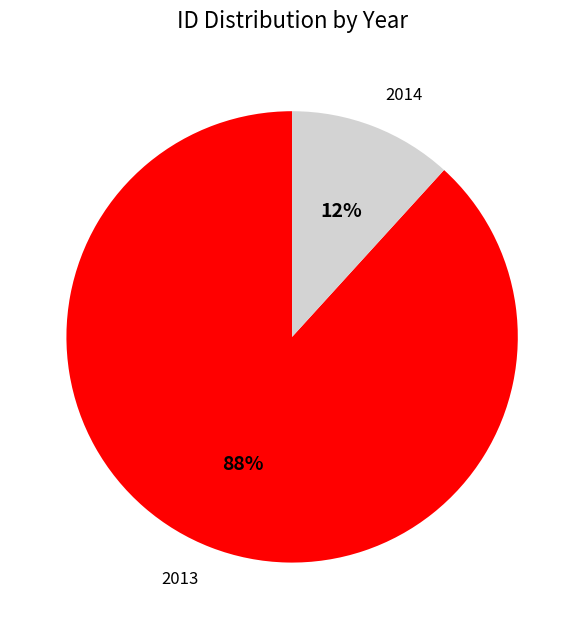

Which slice is the largest?

2013